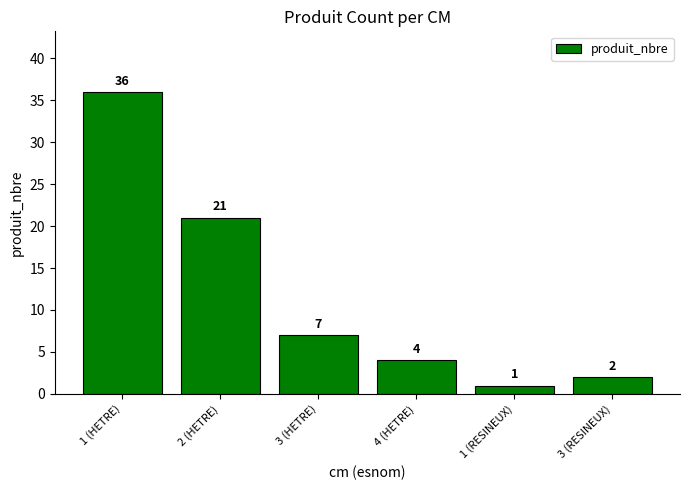

Is it true that the value at 1 (RESINEUX) is 1?

True